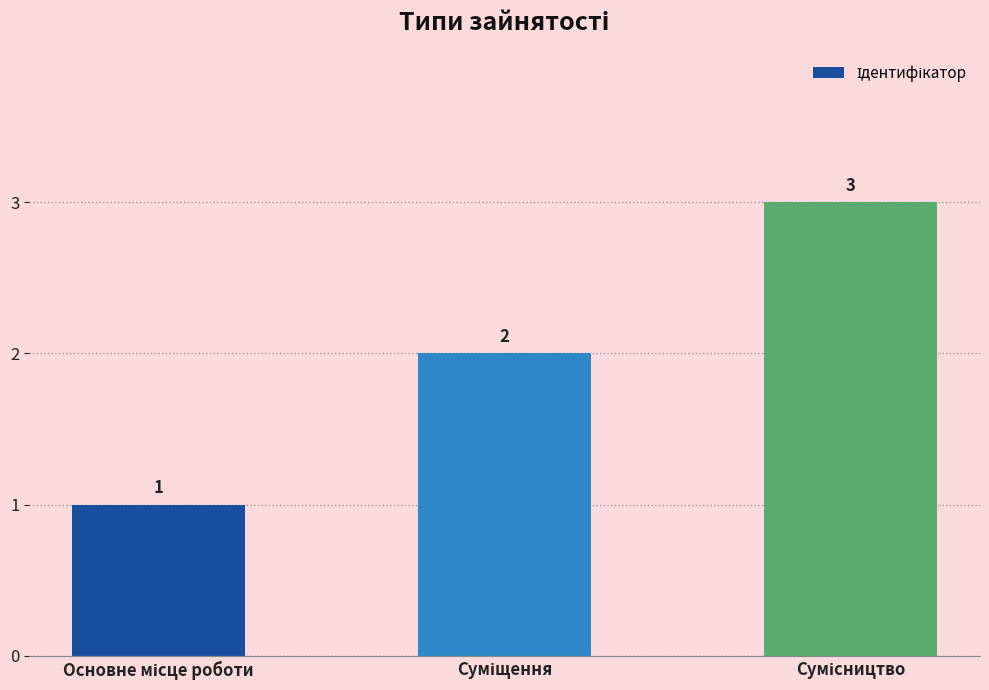

What is the value of the 3rd bar from the left?

3